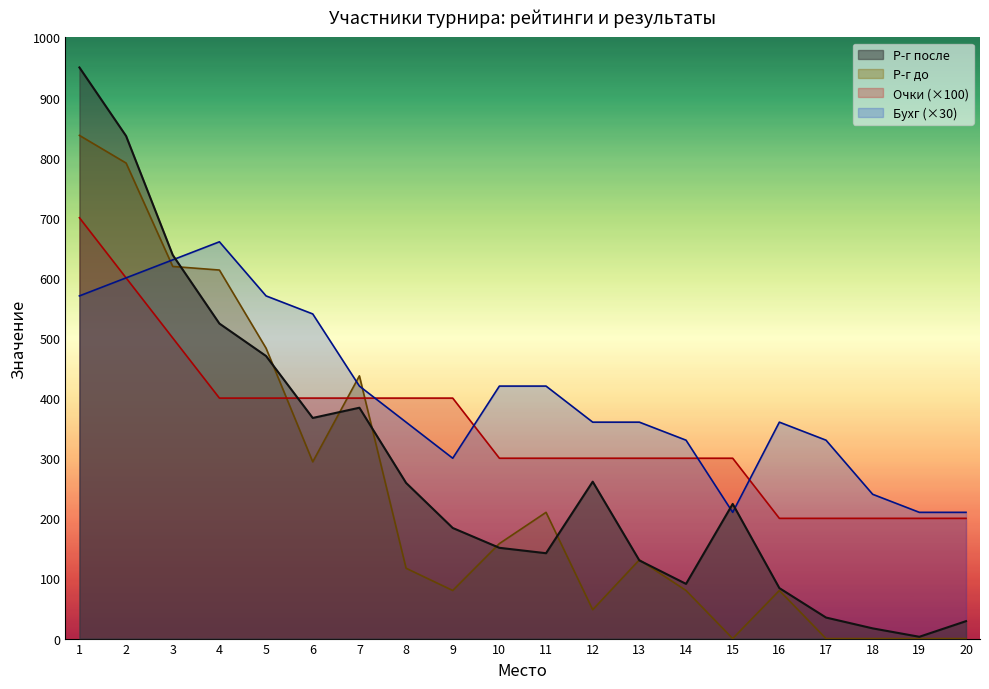

True or false: Р-г до has a value of 619 at 3.

True